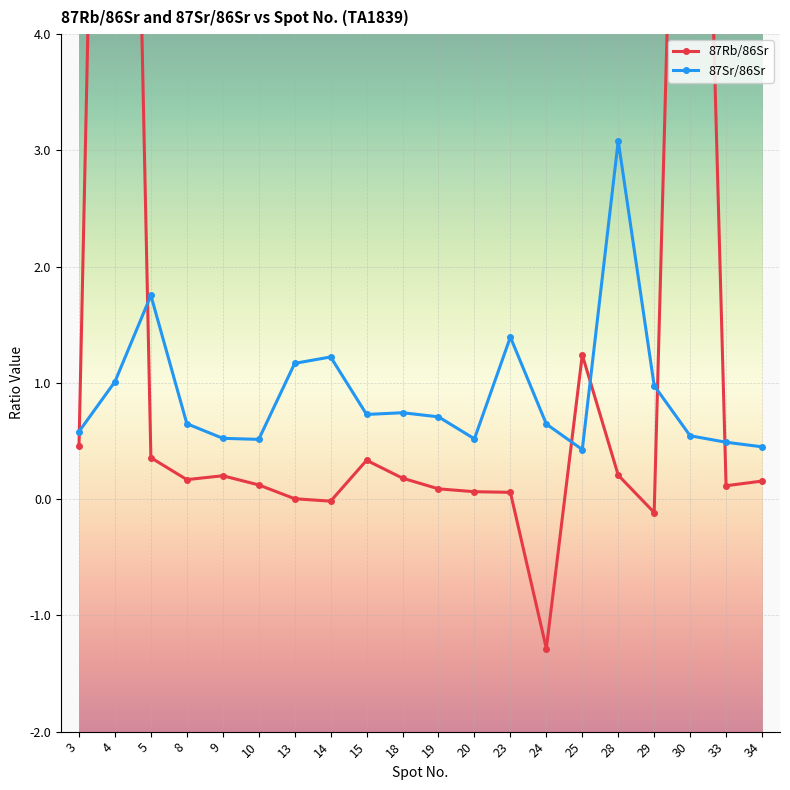

Which category has the lowest value in the 87Rb/86Sr series?

24